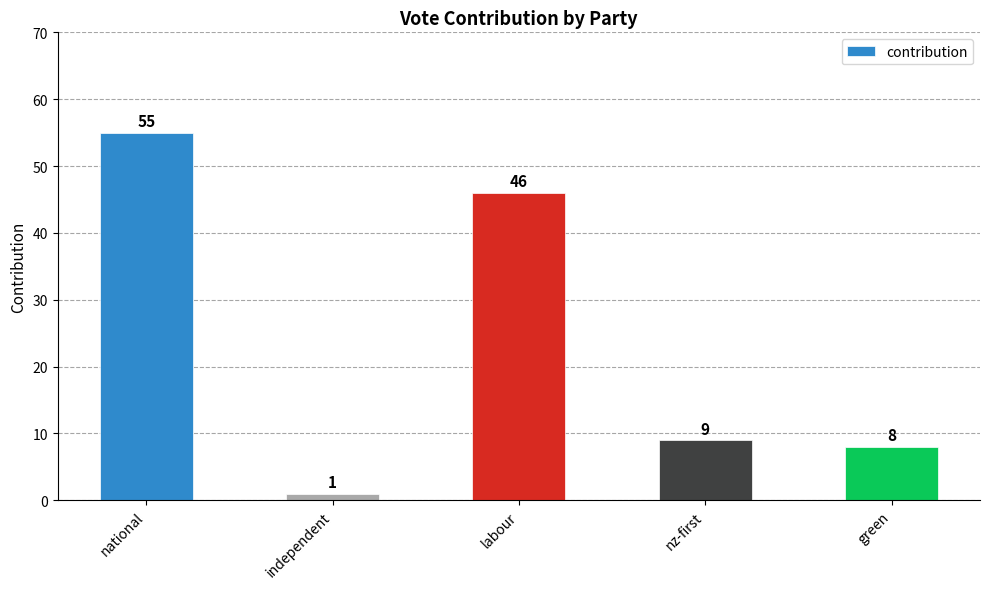

Which category has the highest value across all series?

national